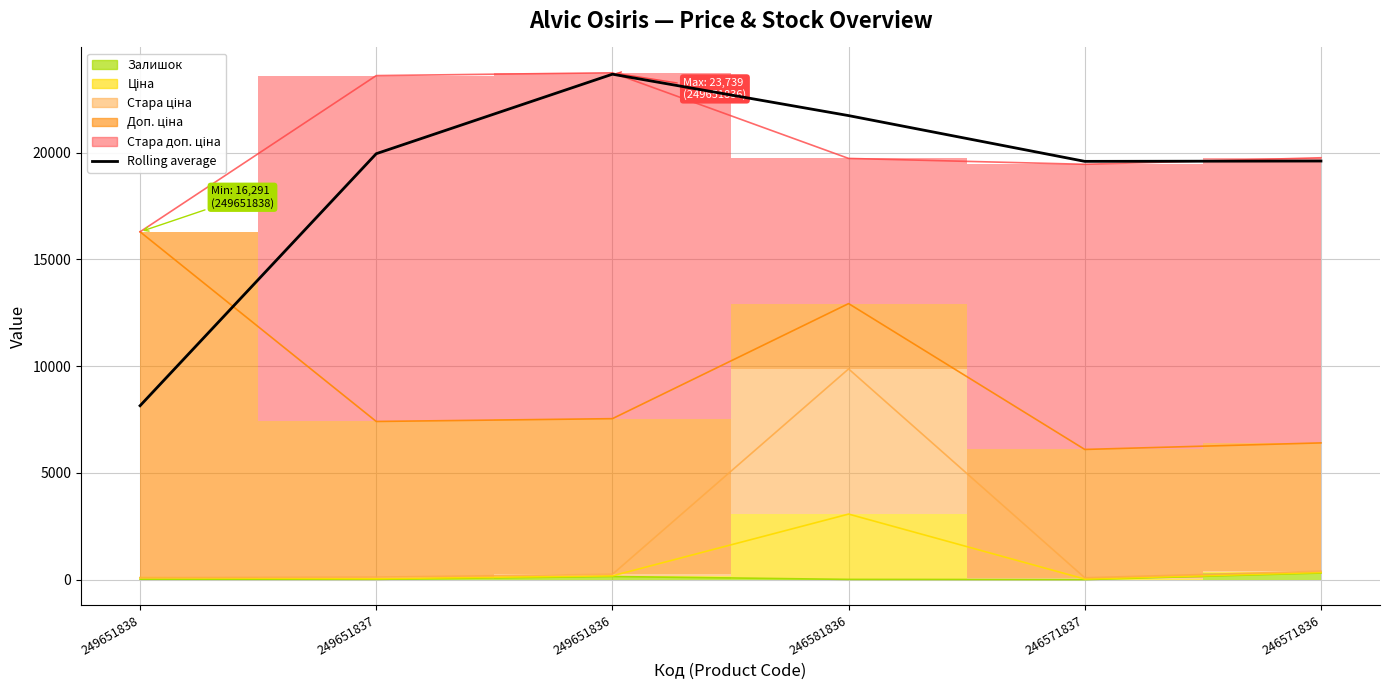

At which category does the data reach its first local peak?

249651836